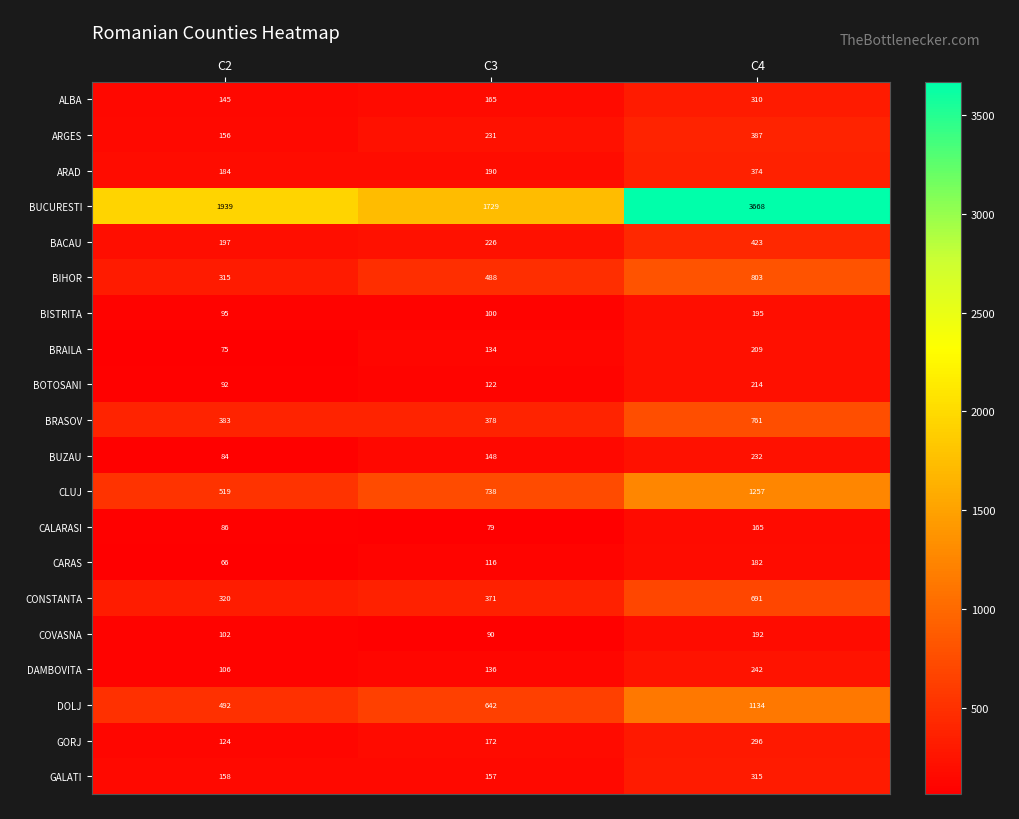

Rank the categories by BUCURESTI value from highest to lowest.

C4, C2, C3